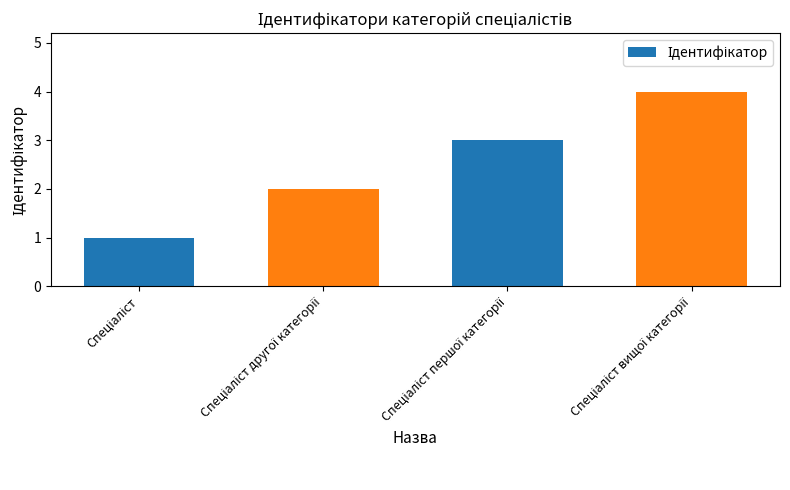

How many values are between 2 and 4?

3